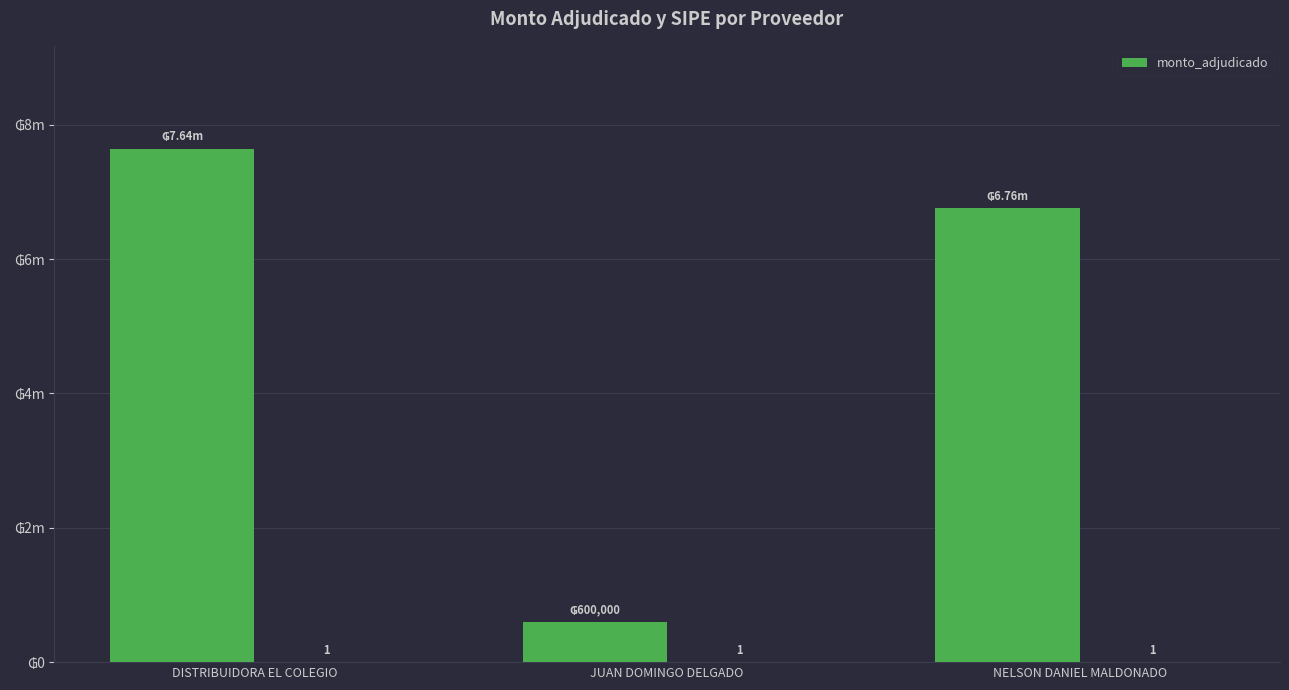

Is it true that the value at JUAN DOMINGO DELGADO is 600000?

True